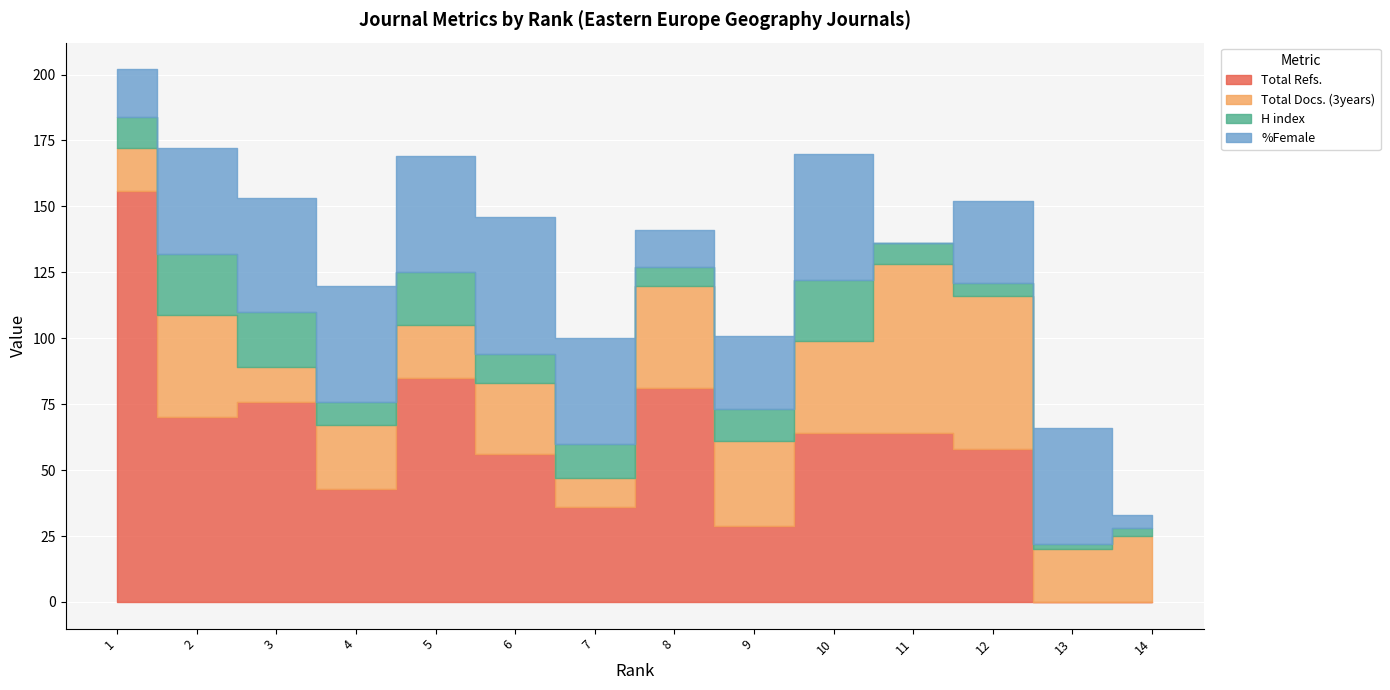

How many values in %Female are above zero?

13